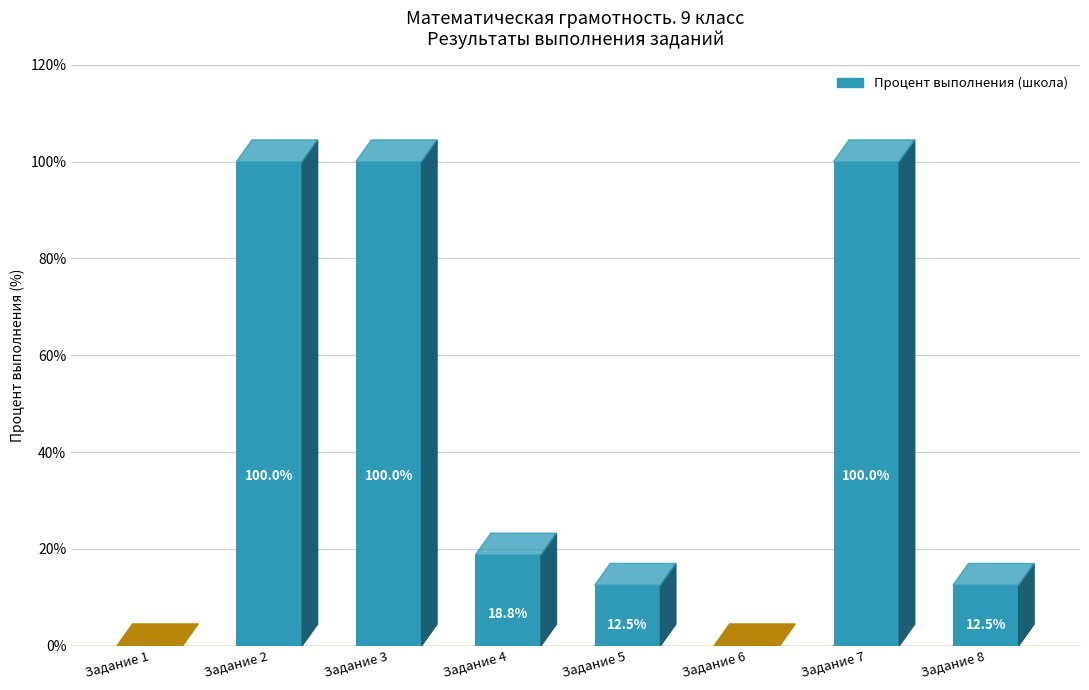

Count the number of values greater than 18.

4